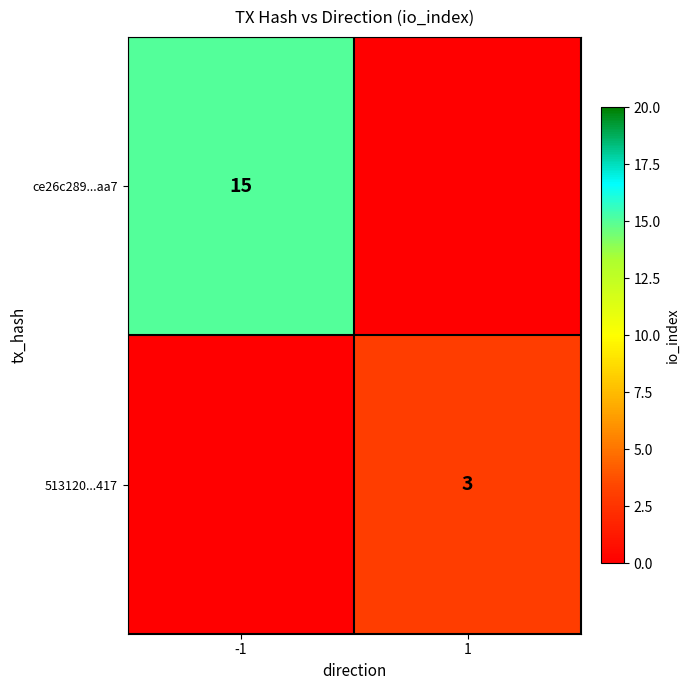

Which category has the highest value across all series?

-1